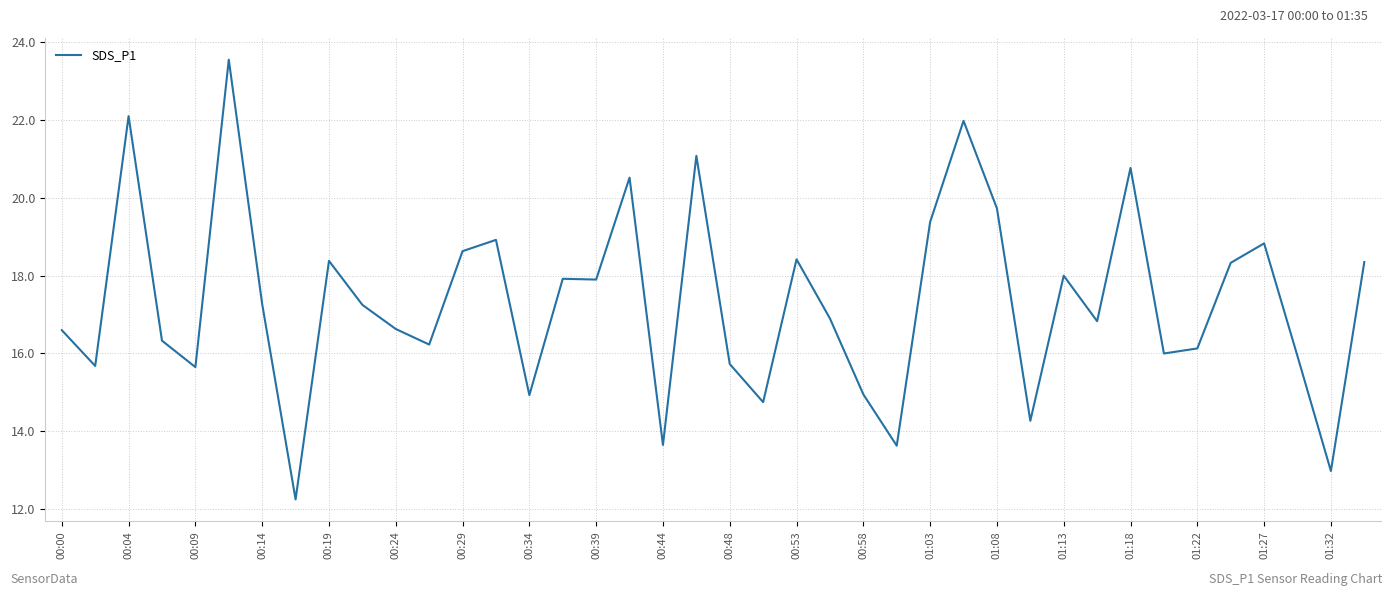

How many distinct data groups are displayed?

1